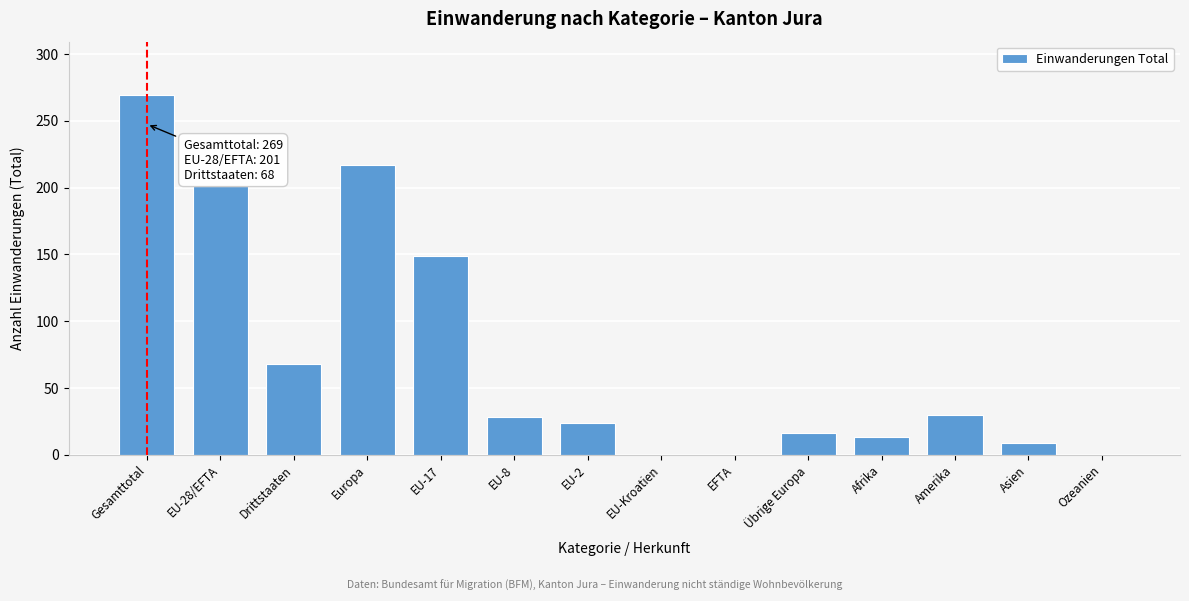

Reading left to right, what are all the values shown in this chart?

Gesamttotal=269	EU-28/EFTA=201	Drittstaaten=68	Europa=217	EU-17=149	EU-8=28	EU-2=24	EU-Kroatien=0	EFTA=0	Übrige Europa=16	Afrika=13	Amerika=30	Asien=9	Ozeanien=0